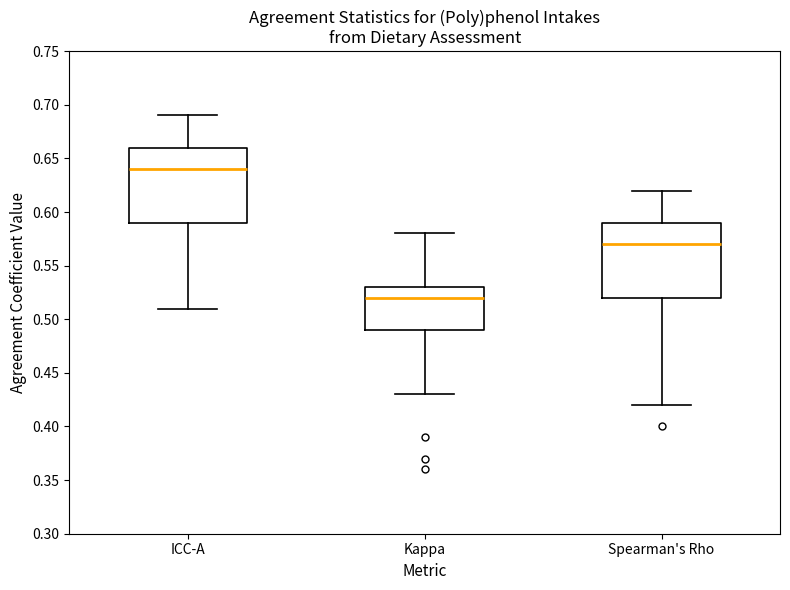

Which box has the highest median line?

ICC-A